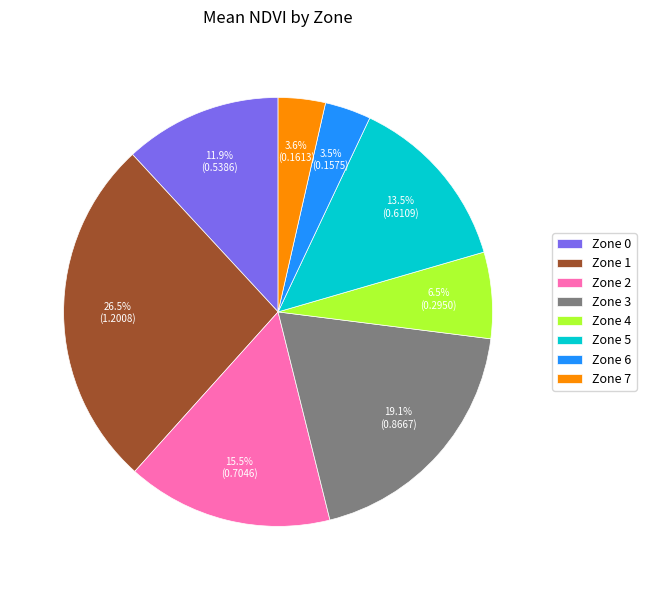

Which category has the biggest portion of the pie?

Zone 1